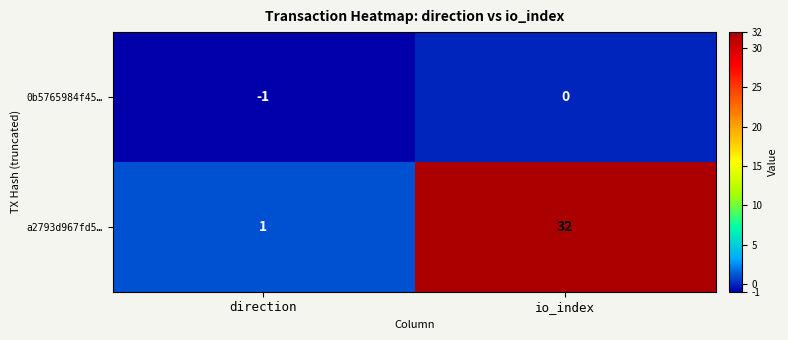

Which series has the largest total across all categories?

a2793d967fd5…